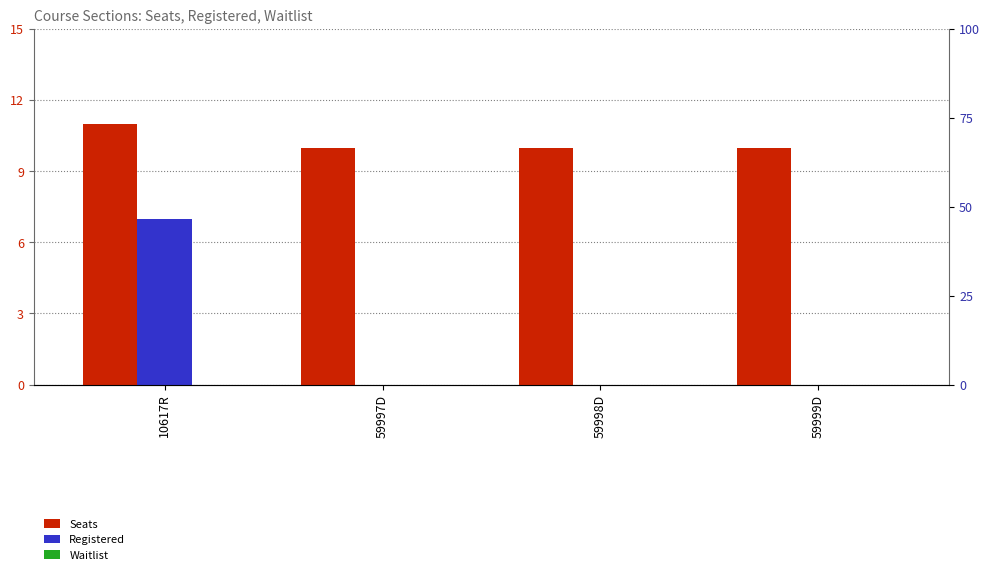

What are all the series names shown in the legend?

Seats, Registered, Waitlist